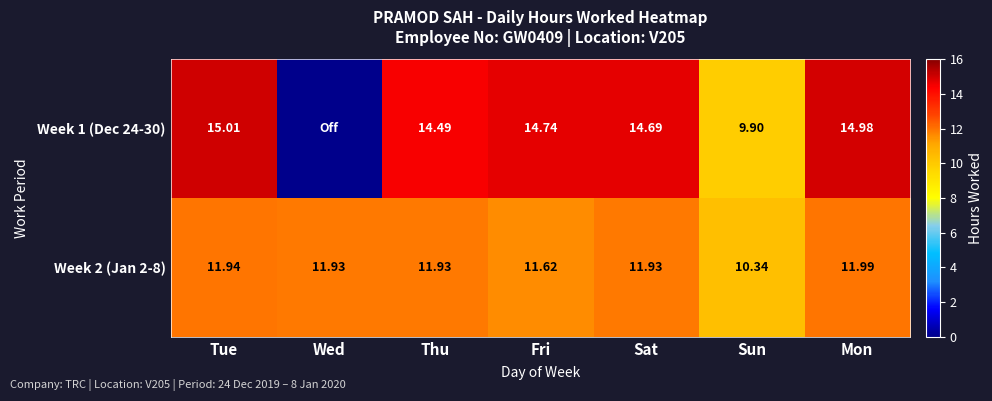

The Week 1 (Dec 24-30) series shows 16.4 at Sun. True or false?

False